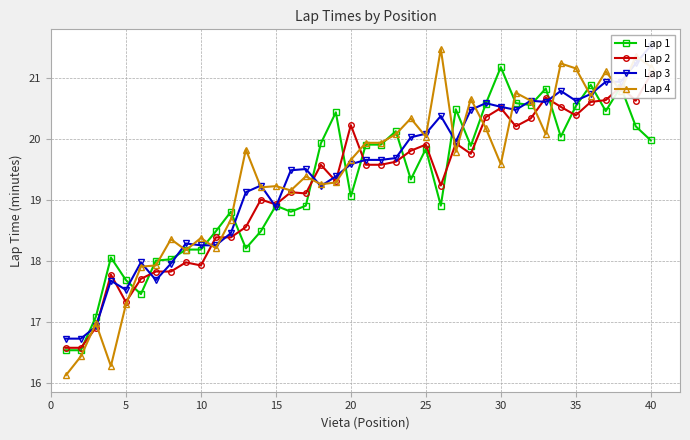

What is the highest value of the Lap 1 series?

21.2